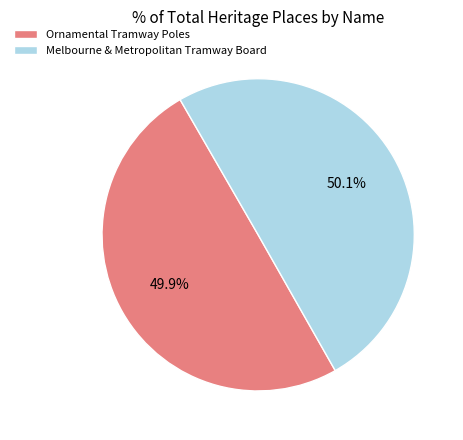

Count the number of slices in the pie.

2